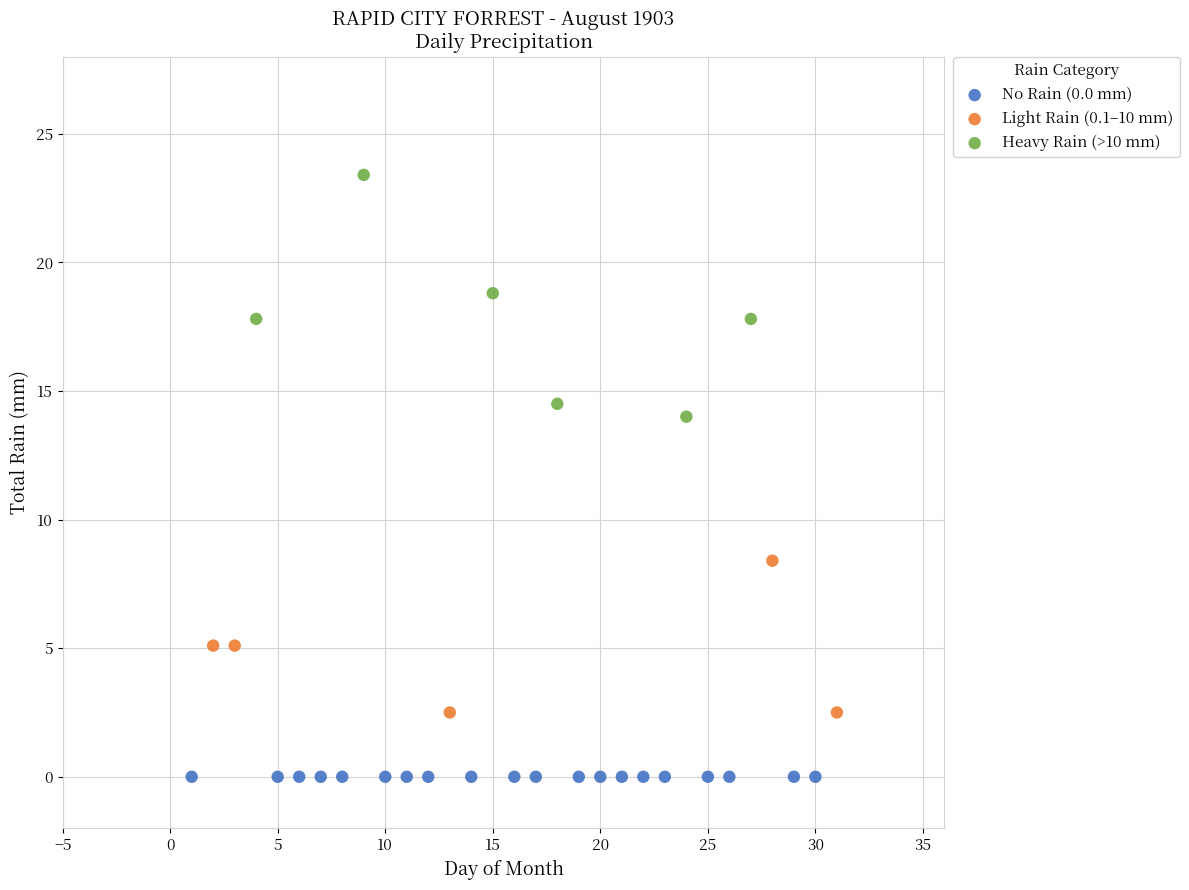

Which series contains the lowest Y value?

No Rain (0.0 mm)